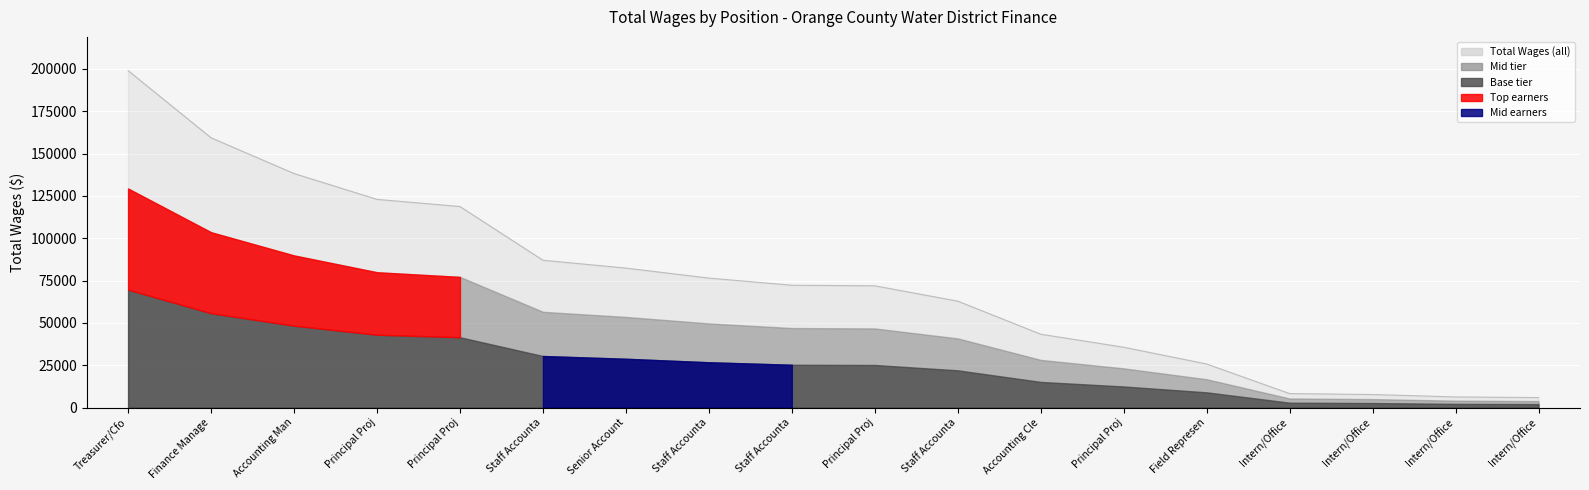

Does the chart have visible grid lines?

Yes